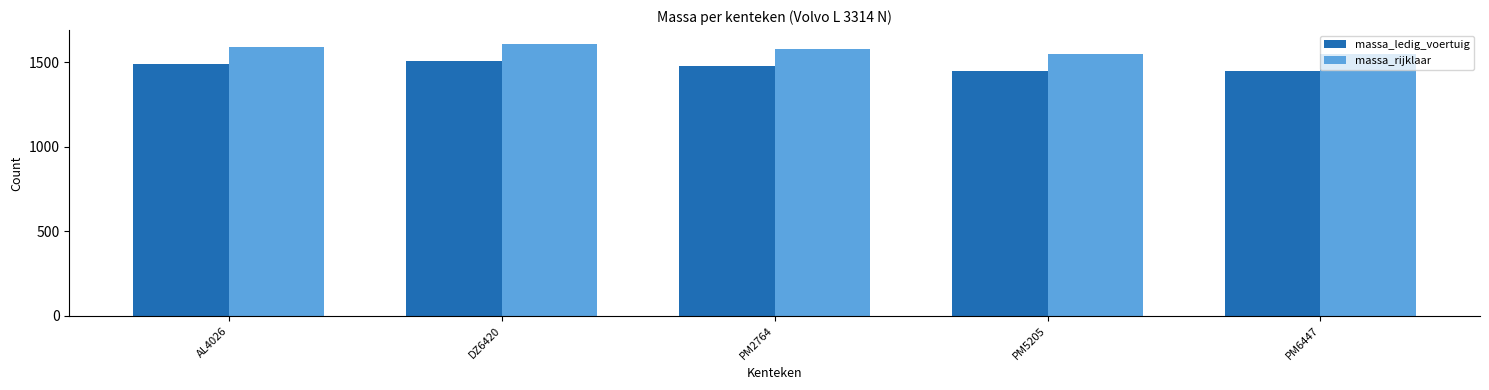

What position from the right is AL4026?

5